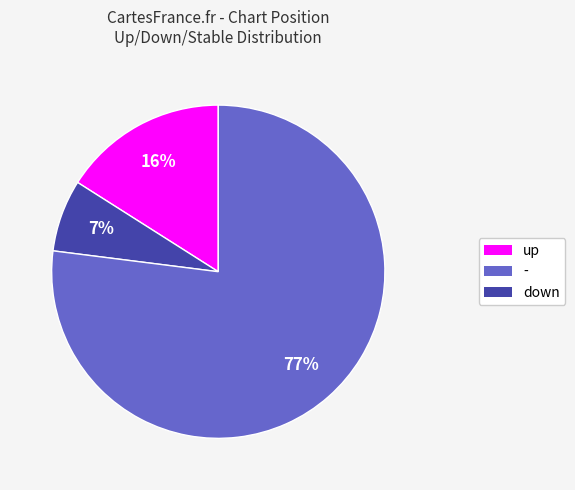

How many slices are in this pie chart?

3